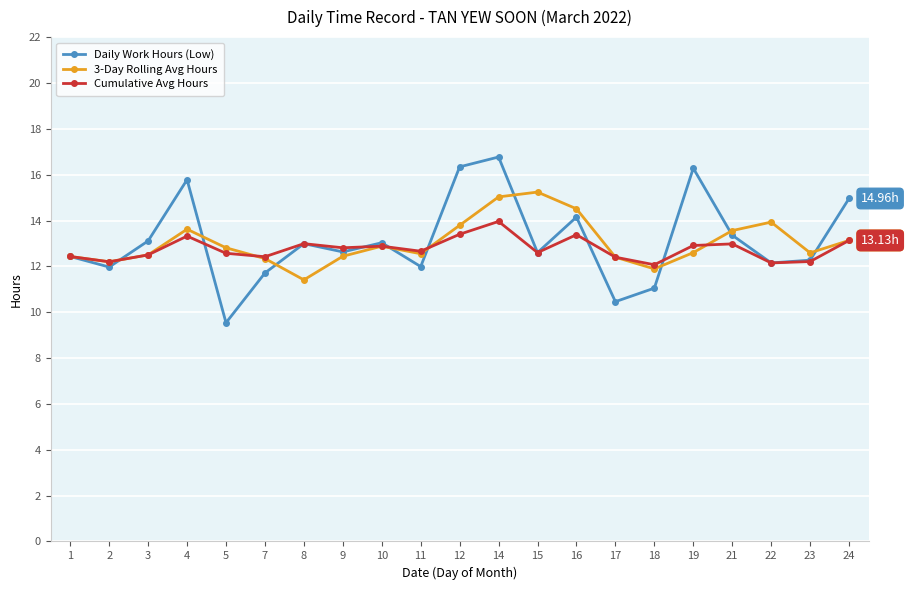

In Daily Work Hours (Low), how many points are lower than both neighbors (excluding endpoints)?

7